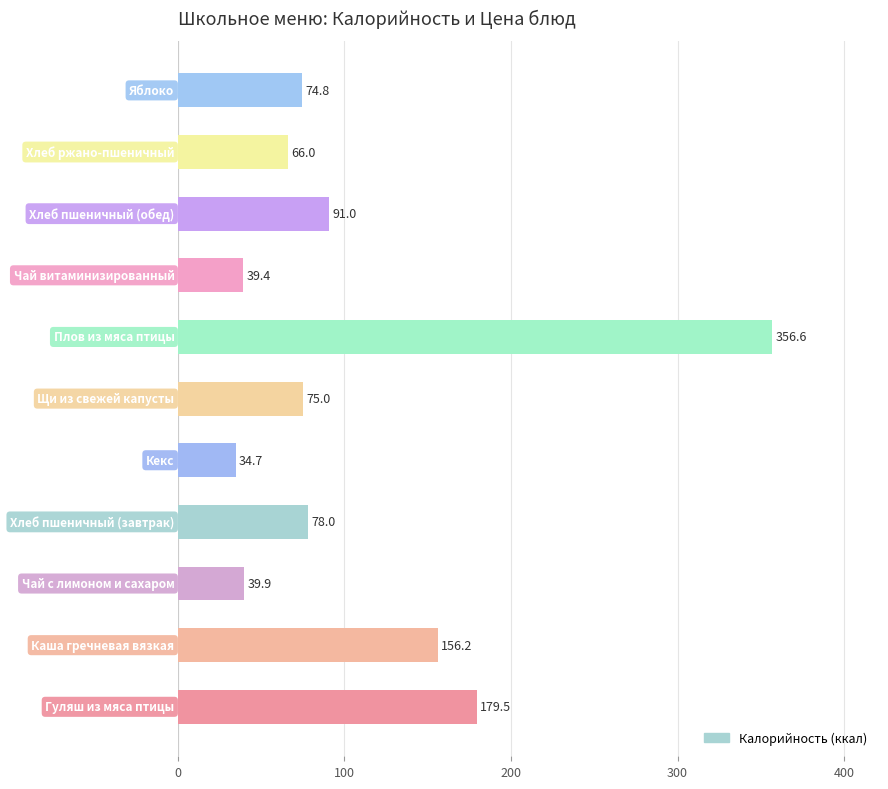

What is the minimum value shown in the chart?

34.7